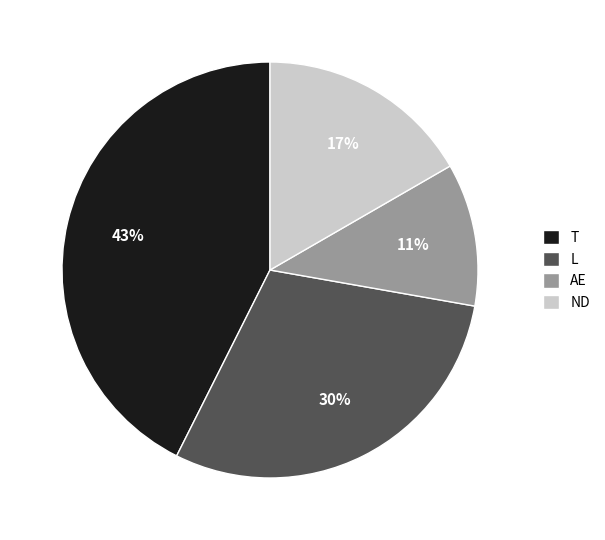

Count the number of slices in the pie.

4